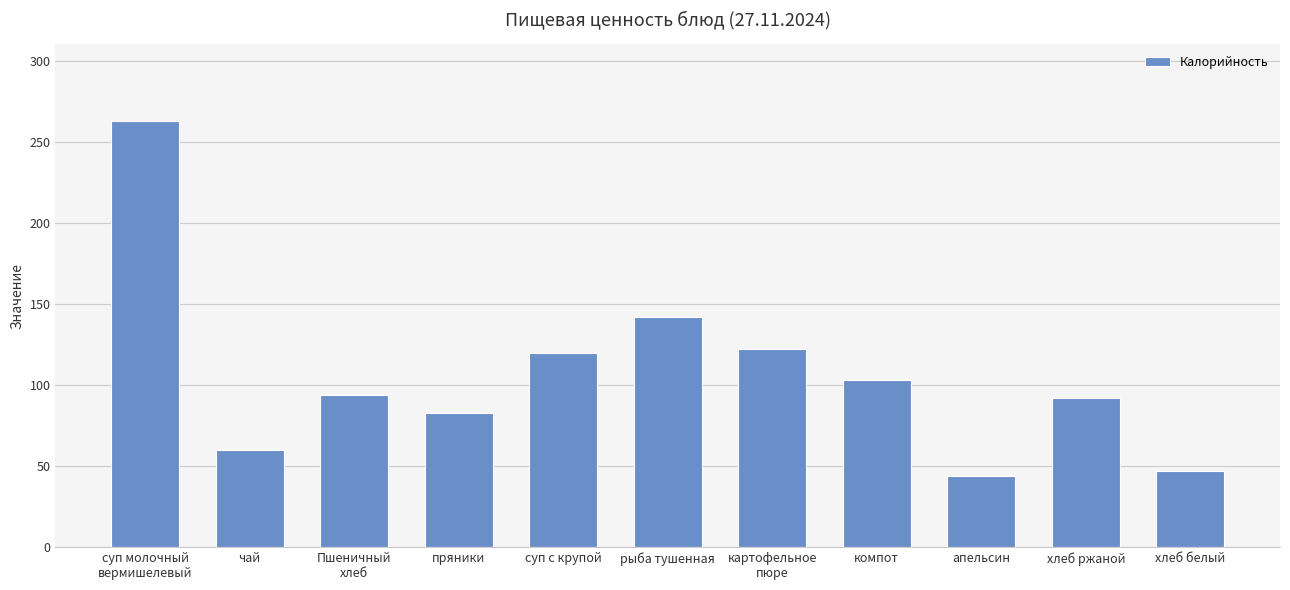

The chart shows a value of 47 at хлеб белый. True or false?

True